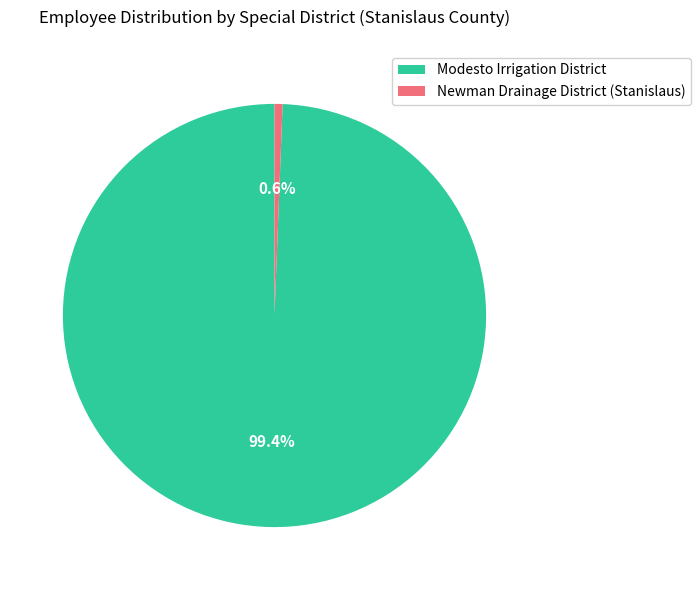

How many segments does this pie chart have?

2